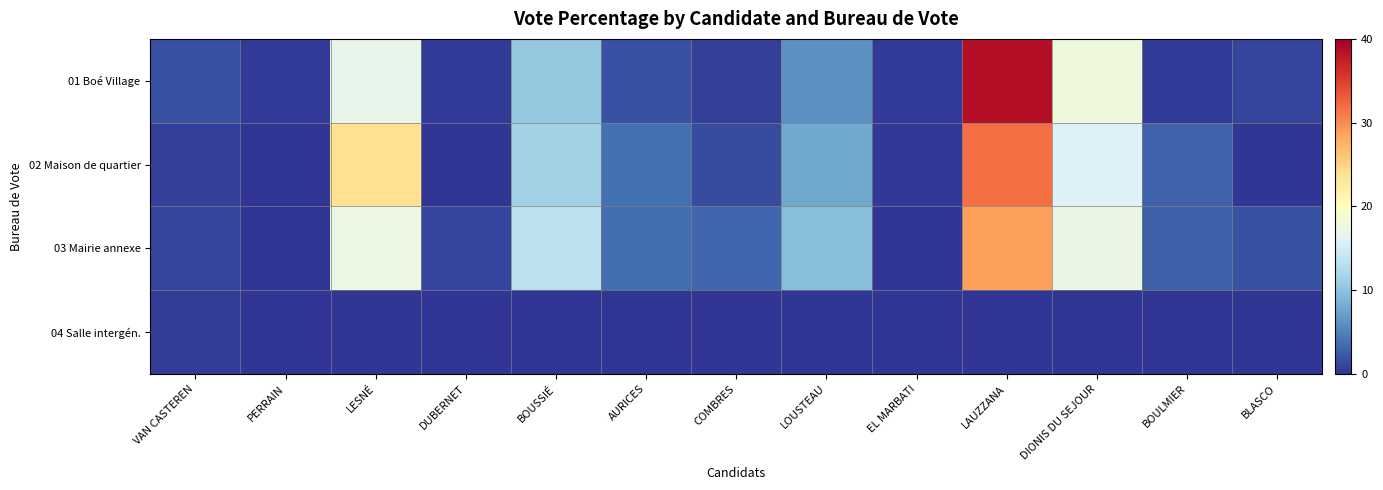

What is the difference between the highest and lowest values at BOUSSIÉ?

13.3